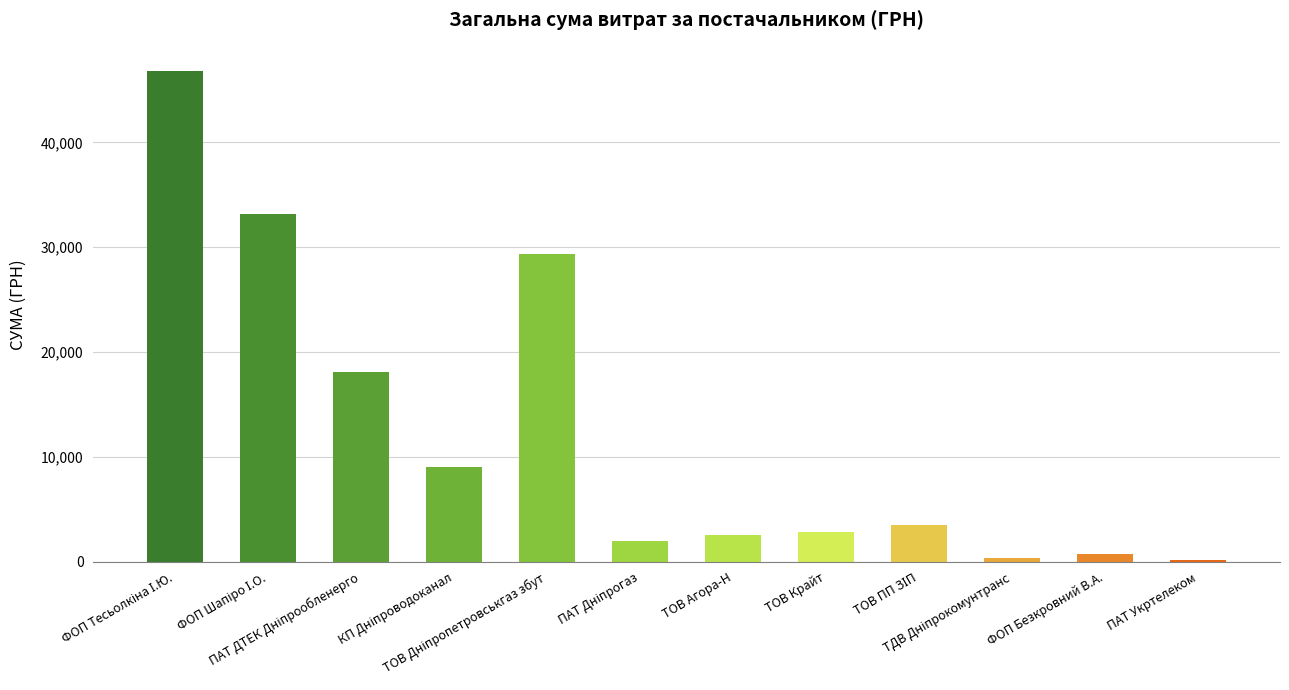

What is the maximum value shown in the chart?

46765.3